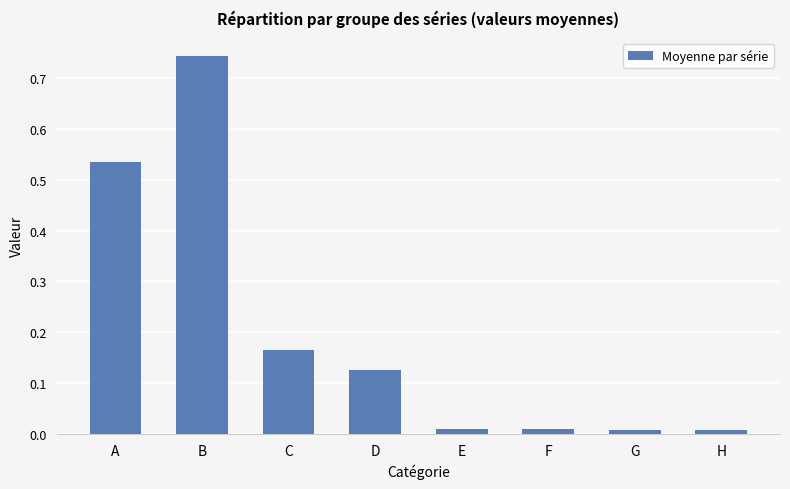

True or false: the data shows 0.0 at F.

True